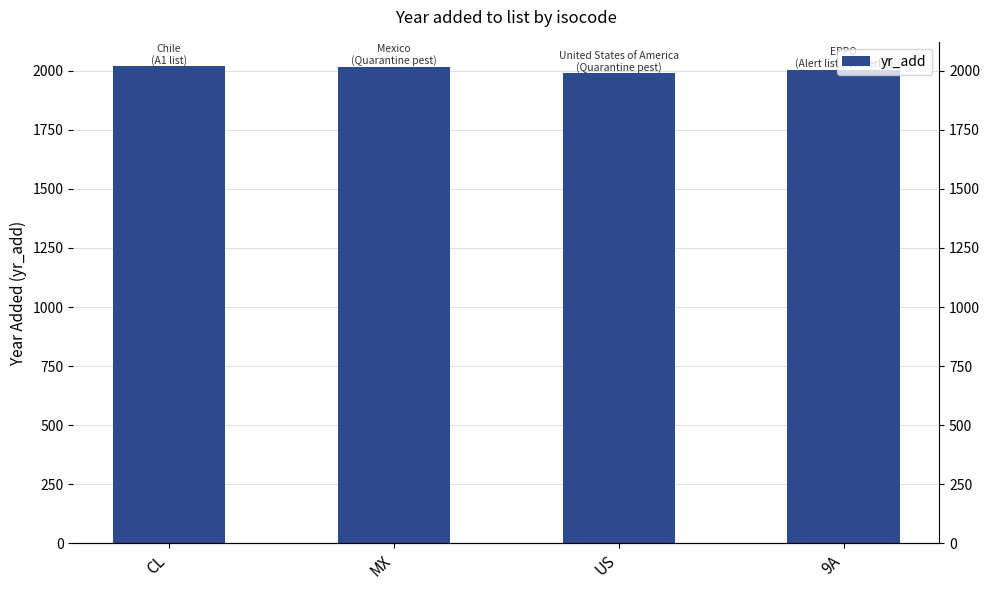

The value at MX is 2018. True or false?

True